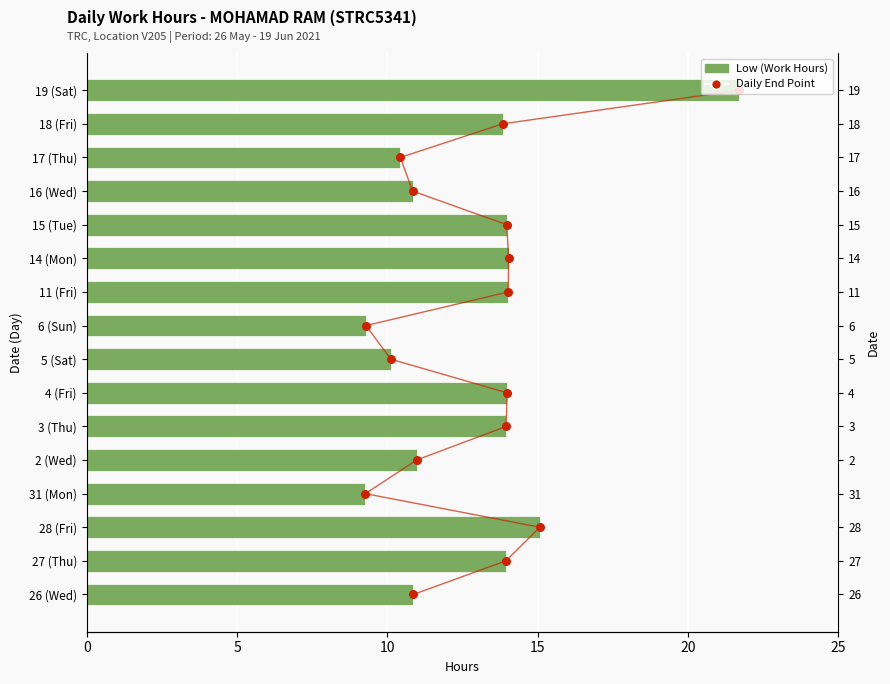

Which series has the largest total across all categories?

Low (Work Hours)